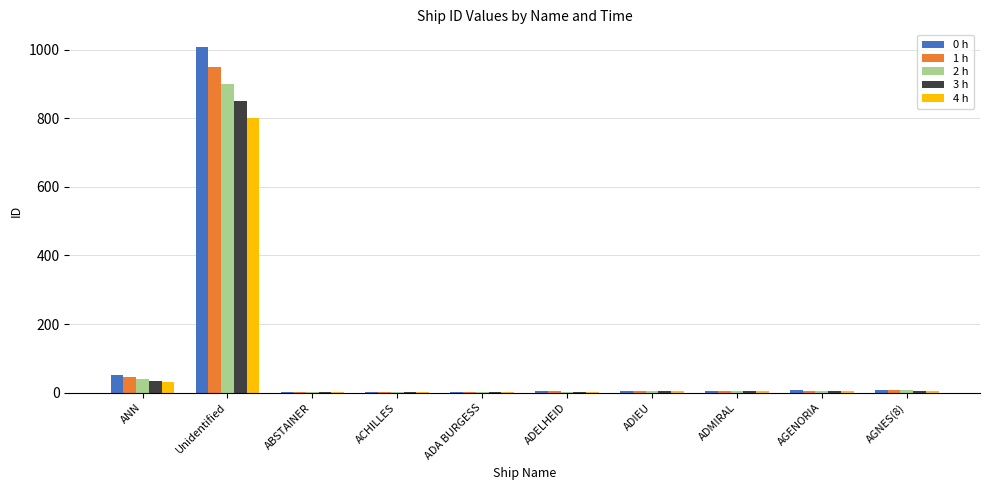

How many distinct data groups are displayed?

5